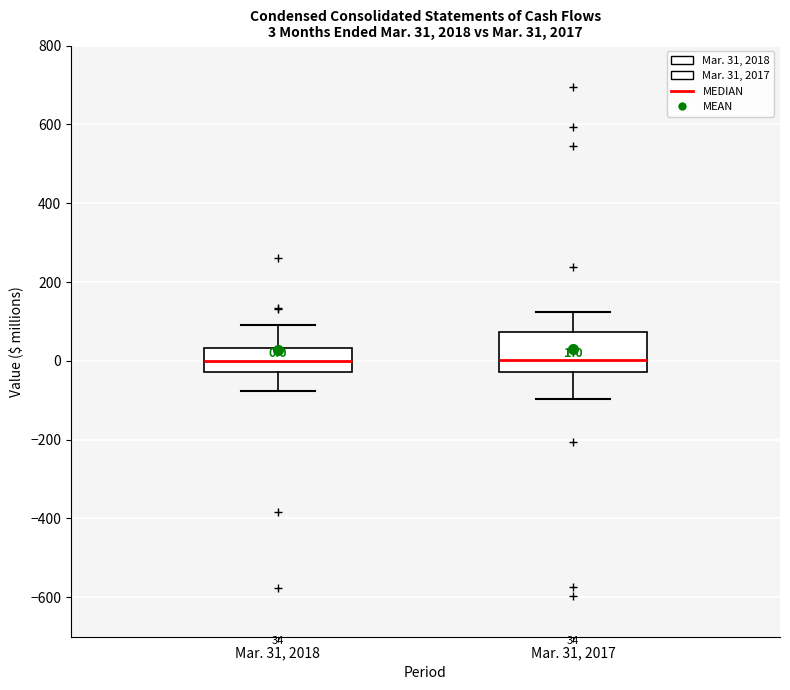

Which box is the tallest, from its lower edge to its upper edge?

Mar. 31, 2017